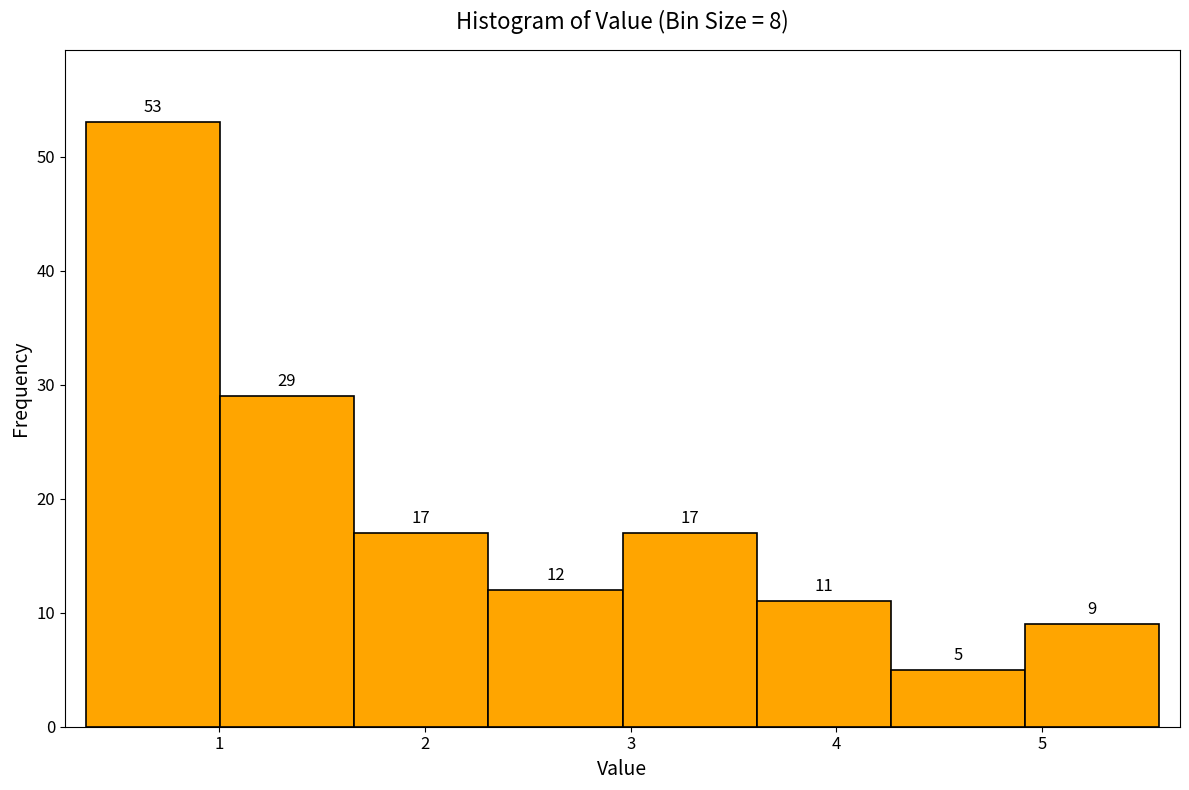

Which range on the x-axis has the tallest bar?

0.4 to 1.0